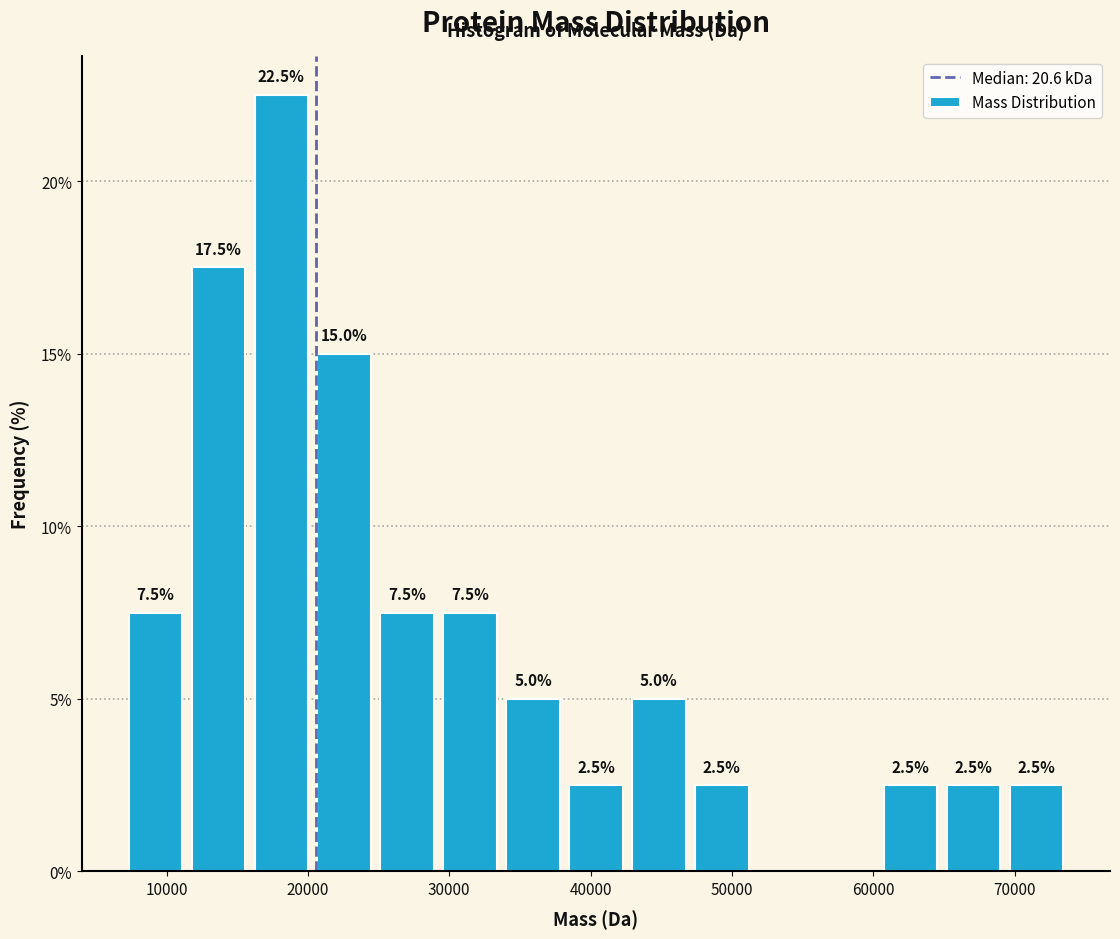

Over which range of the x-axis is the bar tallest?

16000 to 20000